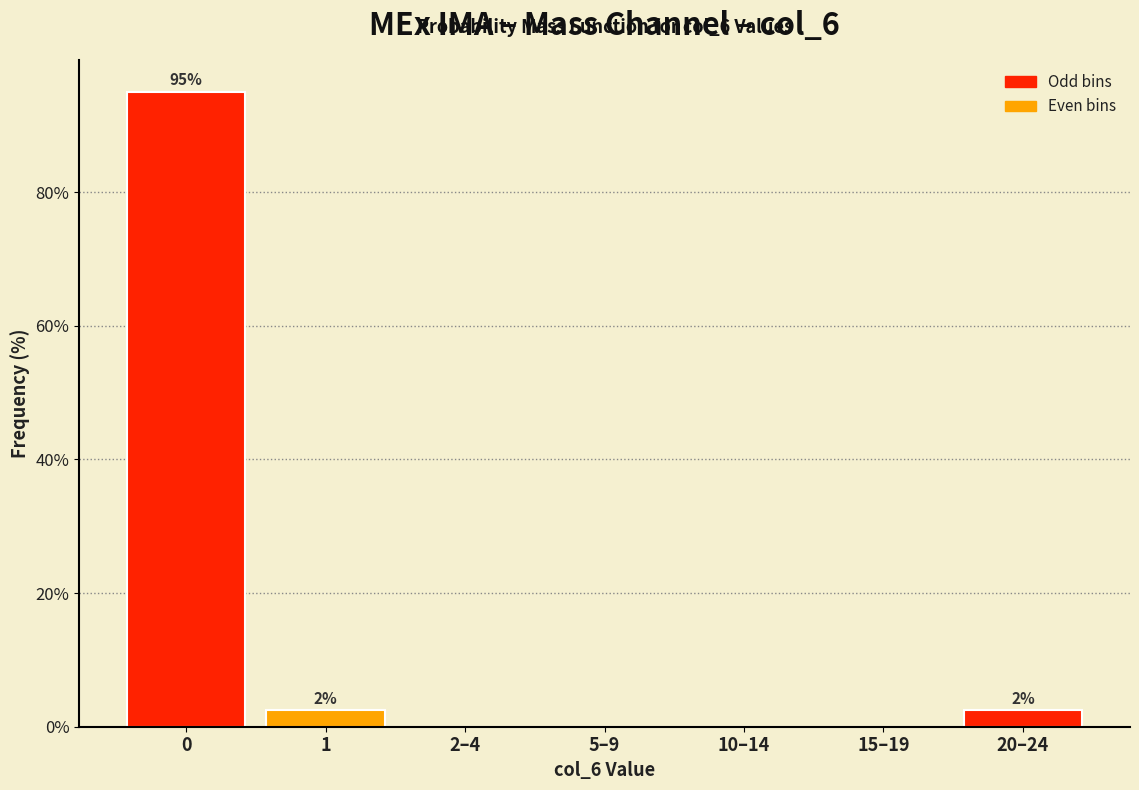

Reading left to right, extract all data points from this chart.

0=95.0	1=2.5	2–4=0.0	5–9=0.0	10–14=0.0	15–19=0.0	20–24=2.5